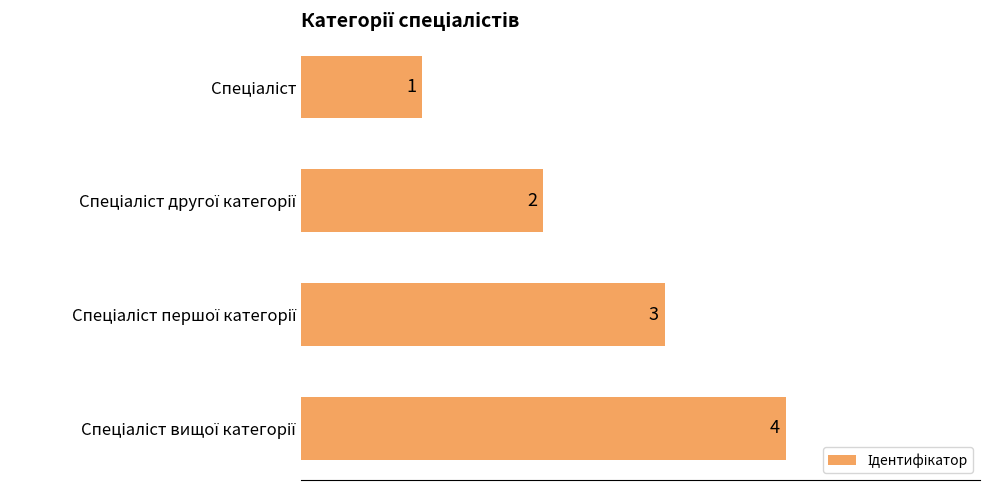

What is the difference between the maximum and minimum values?

3